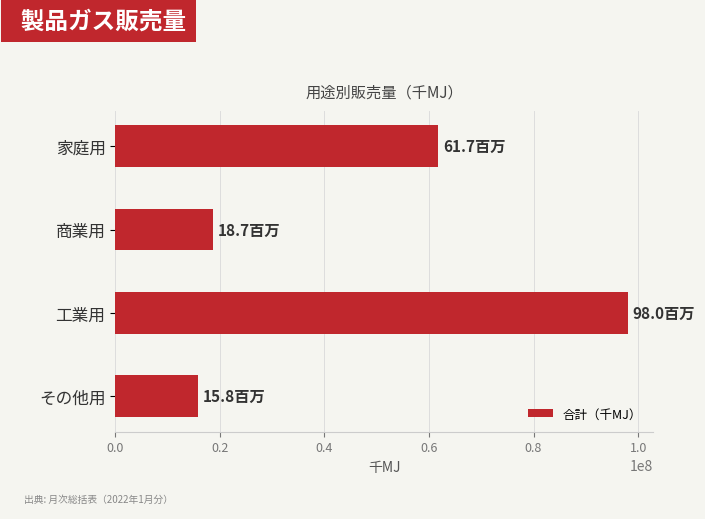

How many bars are there in total?

4